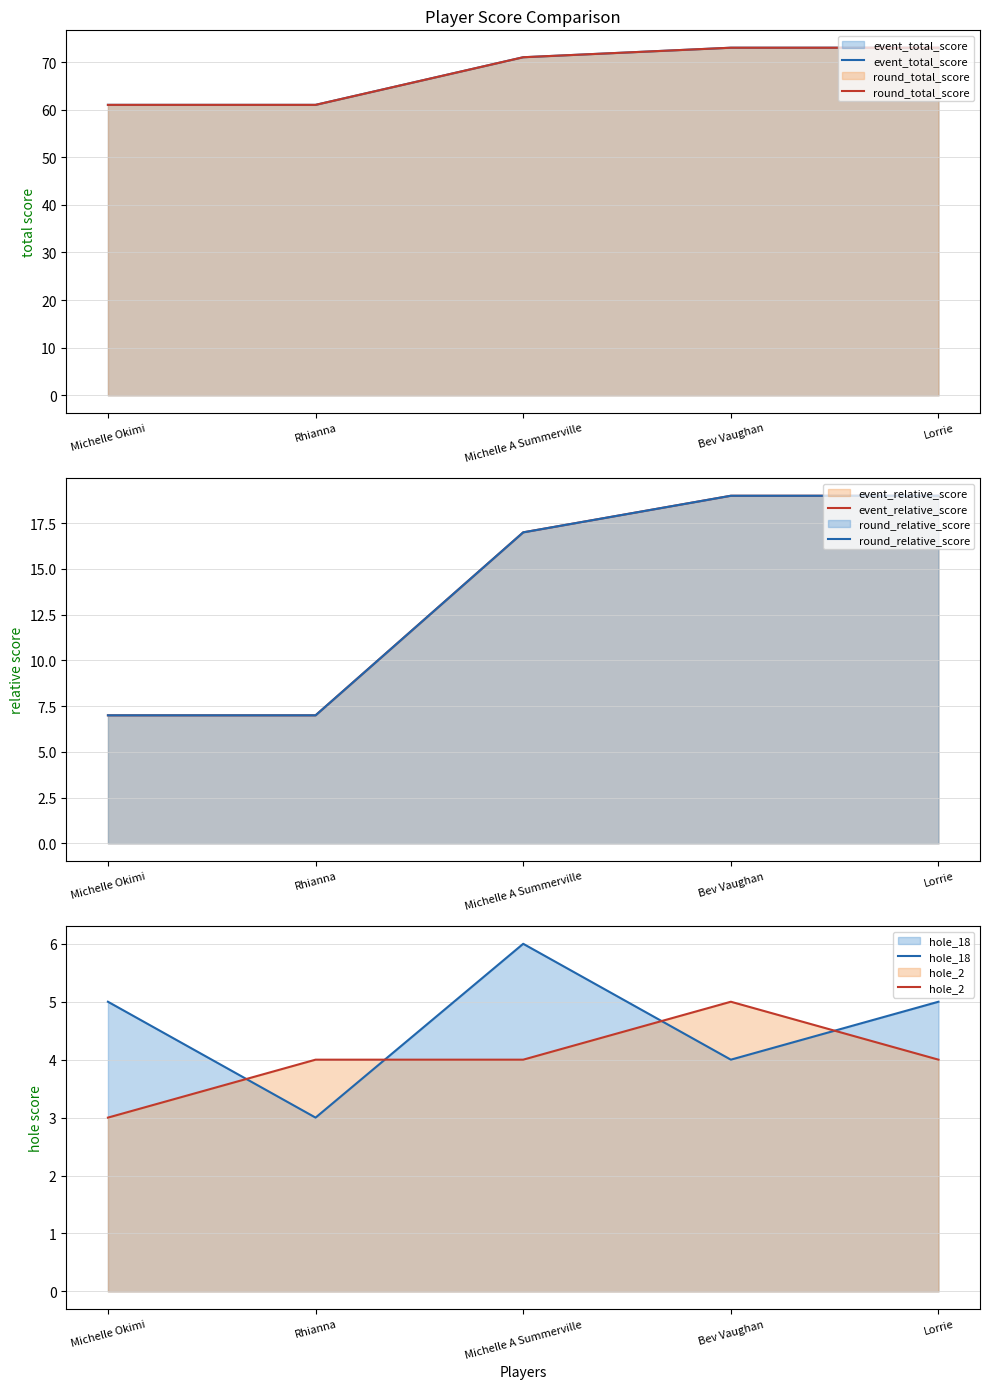

List the series in order of their peak value, highest first.

event_total_score, round_total_score, event_relative_score, round_relative_score, hole_18, hole_2